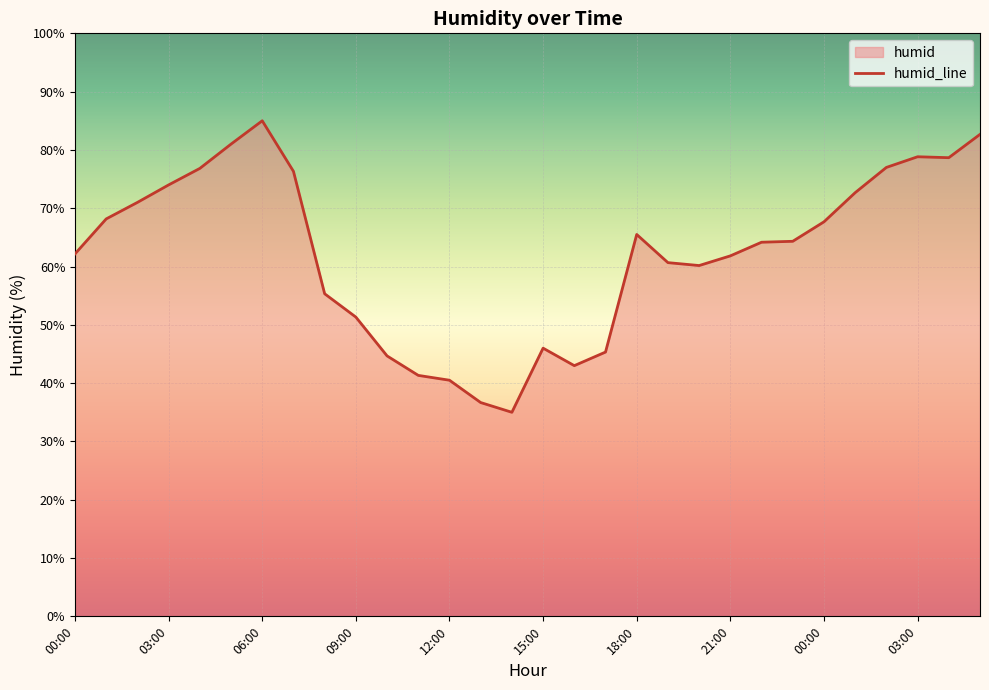

Rank the categories by value from lowest to highest.

14:00, 13:00, 12:00, 11:00, 16:00, 10:00, 17:00, 15:00, 09:00, 08:00, 20:00, 19:00, 21:00, 00:00, 22:00, 23:00, 18:00, 00:00, 01:00, 02:00, 01:00, 03:00, 07:00, 04:00, 02:00, 04:00, 03:00, 05:00, 05:00, 06:00